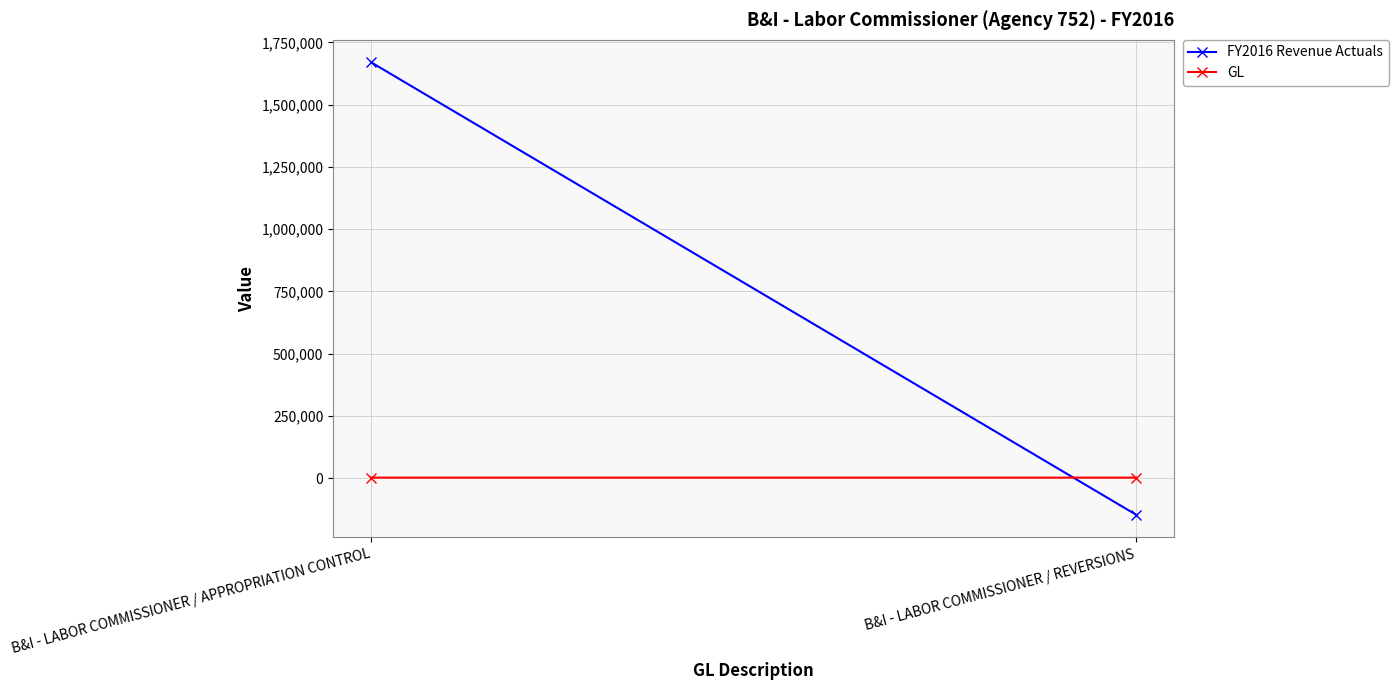

The value of GL at B&I - LABOR COMMISSIONER / REVERSIONS is 2510. True or false?

True